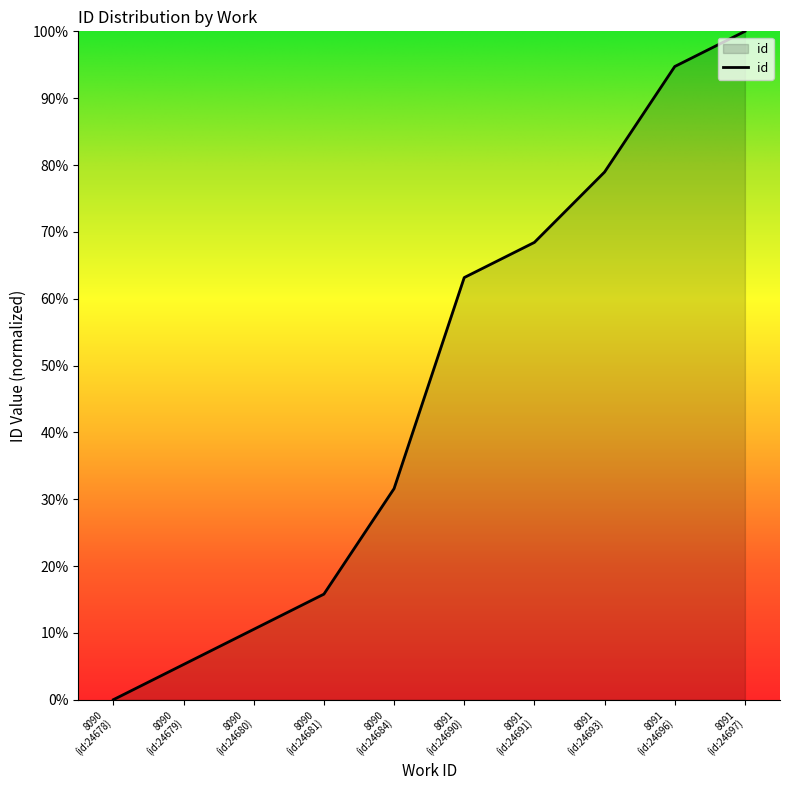

What is the difference between the maximum and minimum values?

100.0